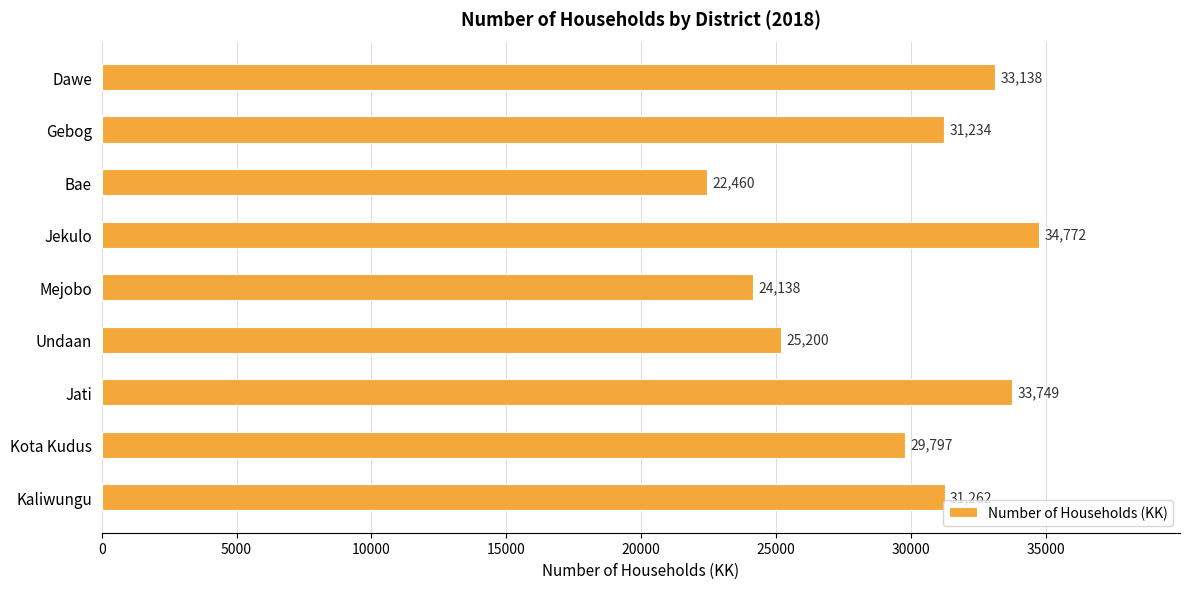

How many values are below 31234?

4